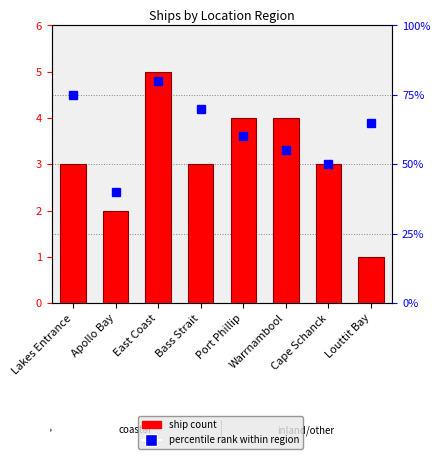

Read the Ship Count value at Lakes Entrance.

3